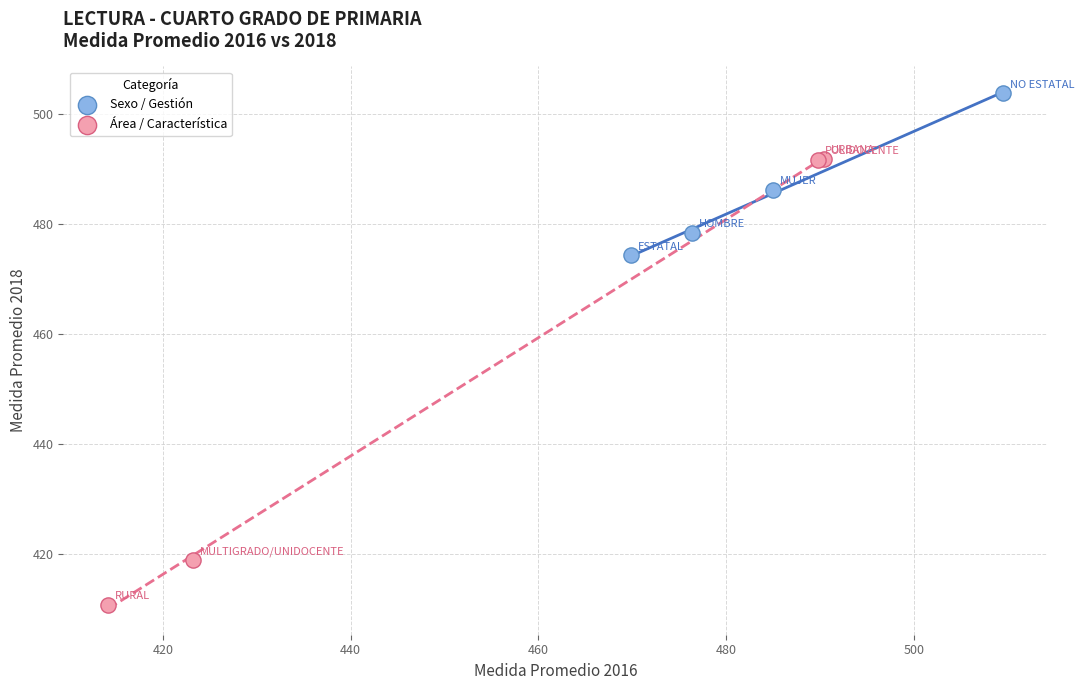

Which series contains the lowest Y value?

Área / Característica